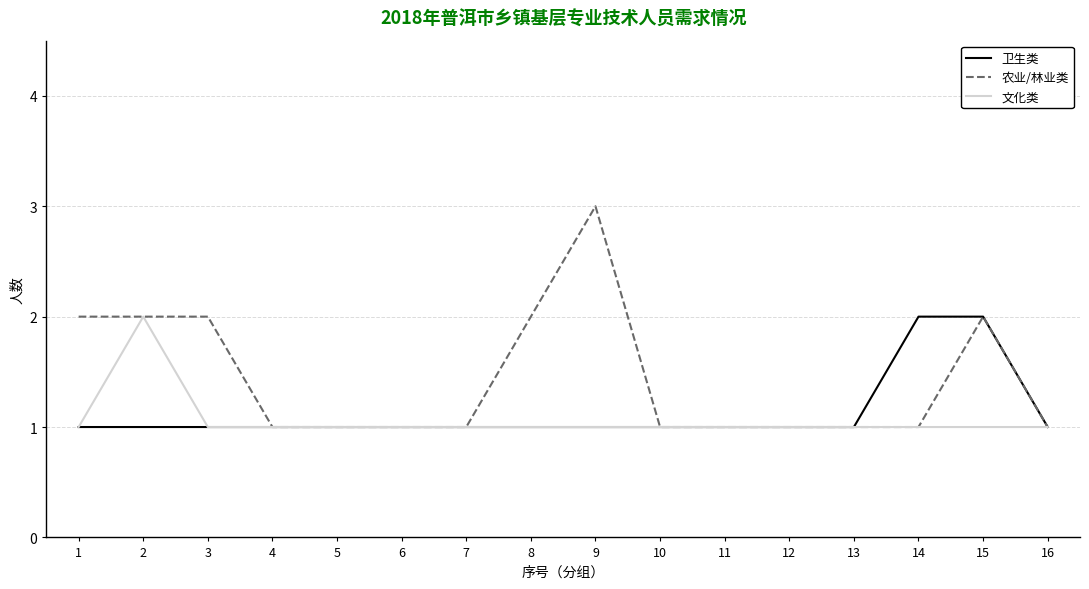

Is this an area chart (filled region under the line)?

No